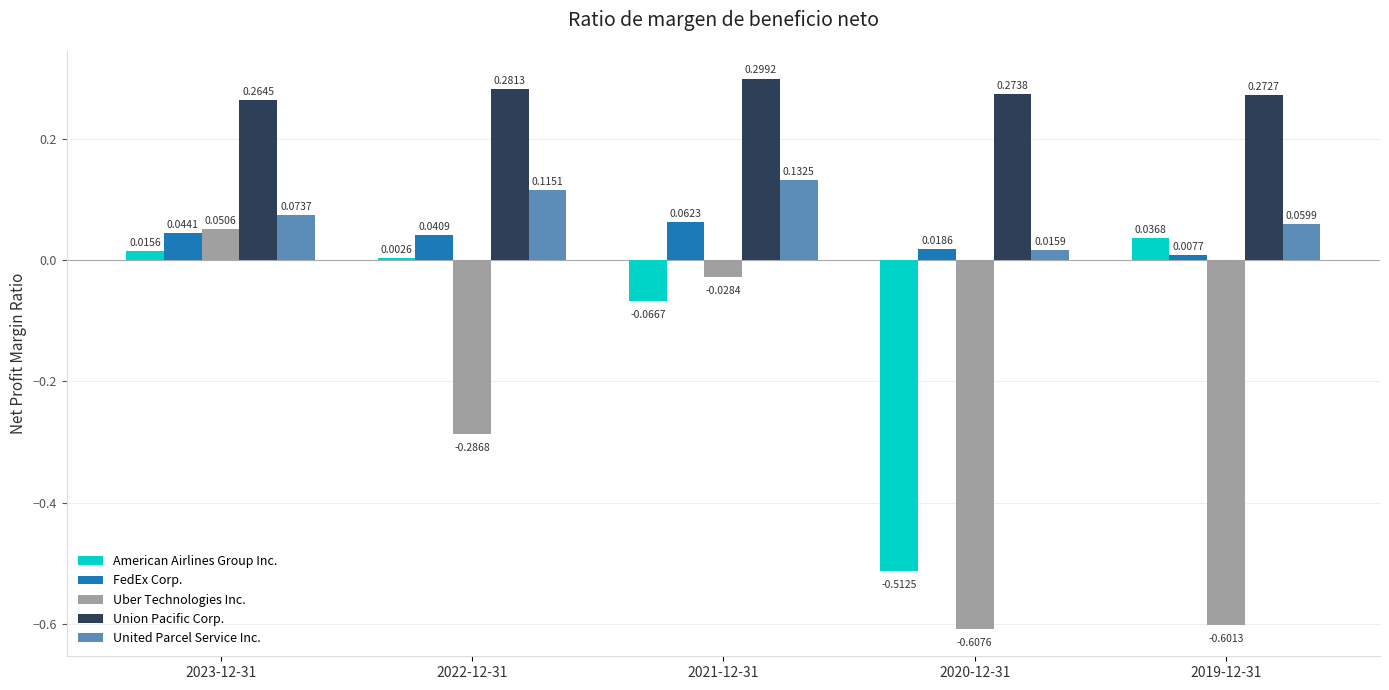

Which series has the widest spread of values?

Uber Technologies Inc.